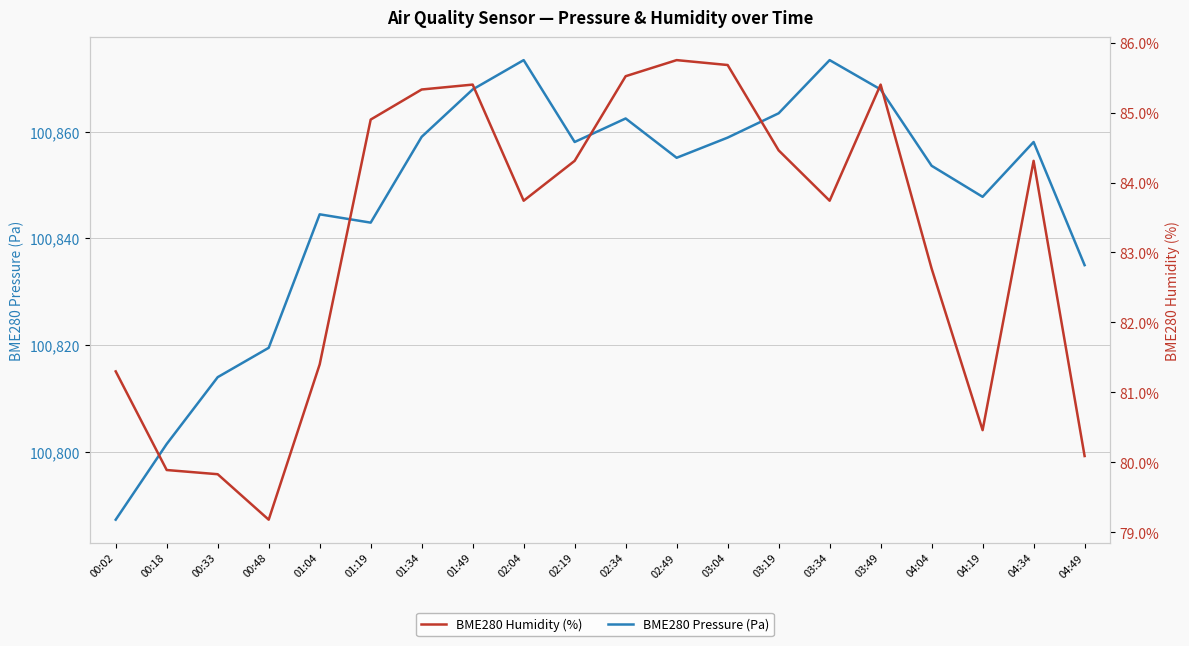

What is the spread (max minus min) of values at 01:04?

100763.1